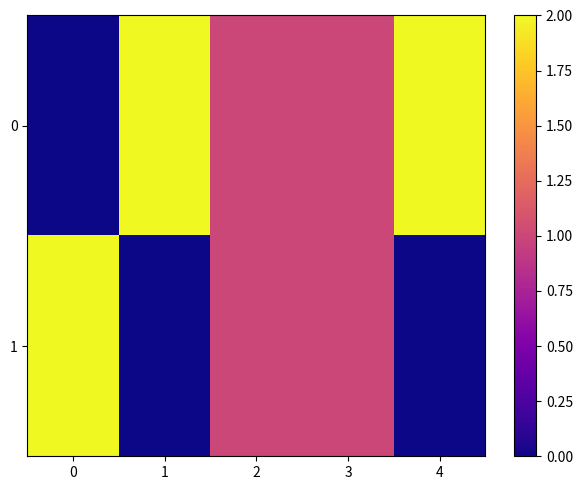

At how many categories does at least one series exceed 0?

5